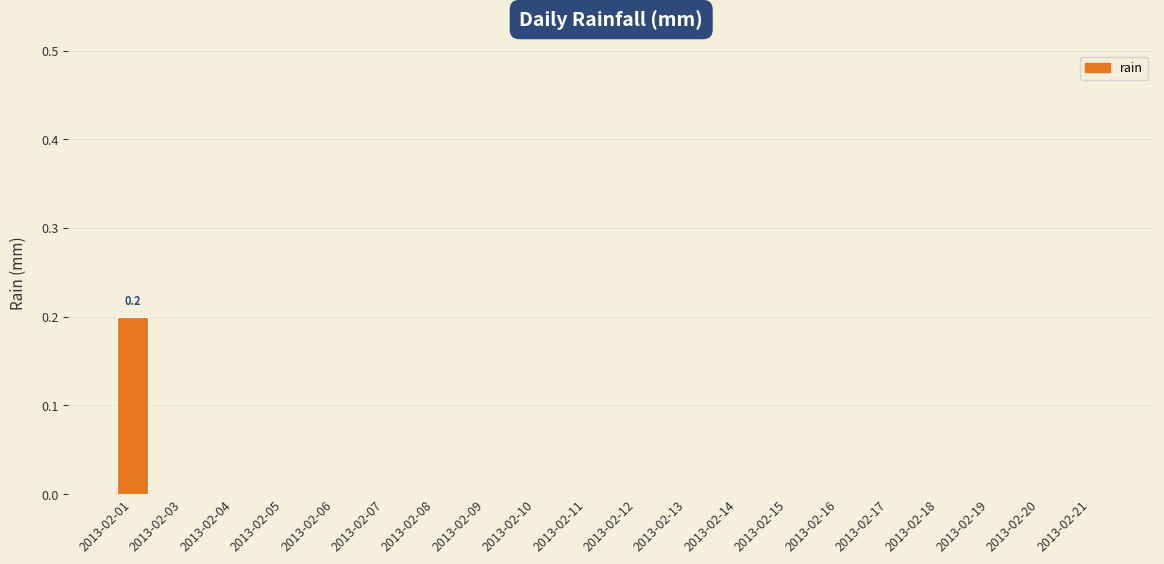

Are the bars horizontal?

No